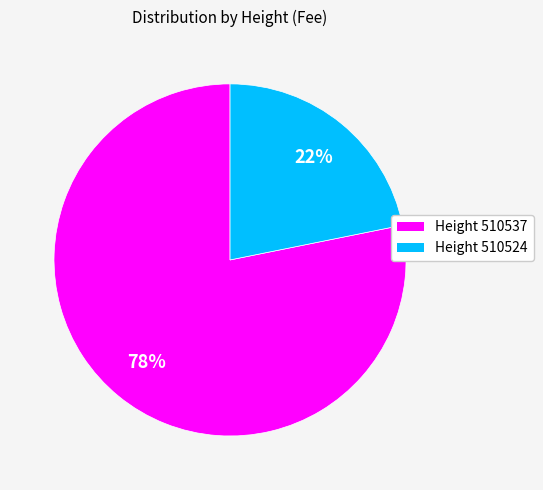

Is there a majority slice in this chart?

Yes